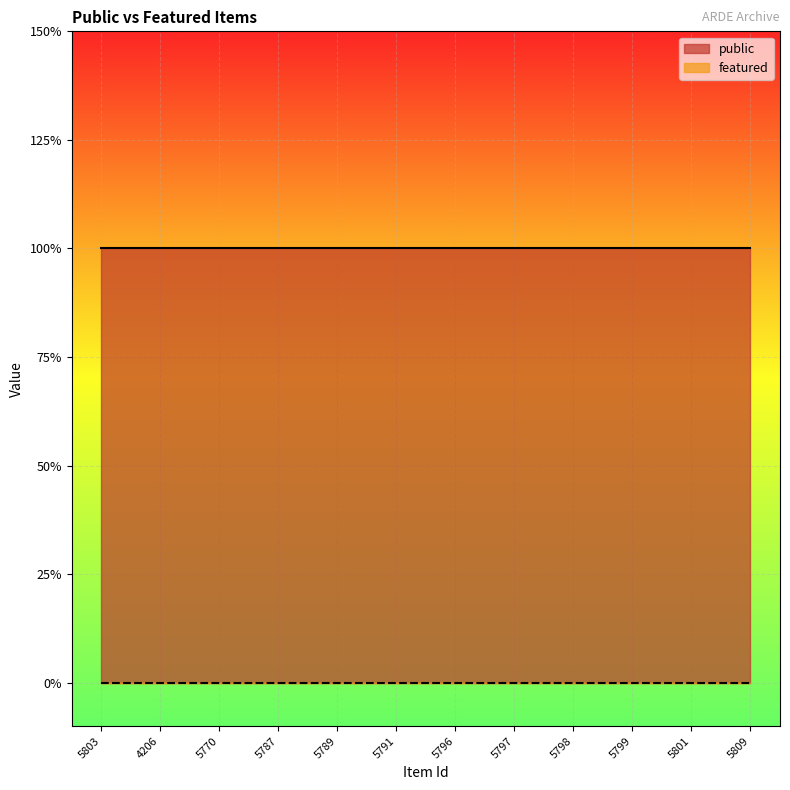

What is the lowest value of the public series?

1